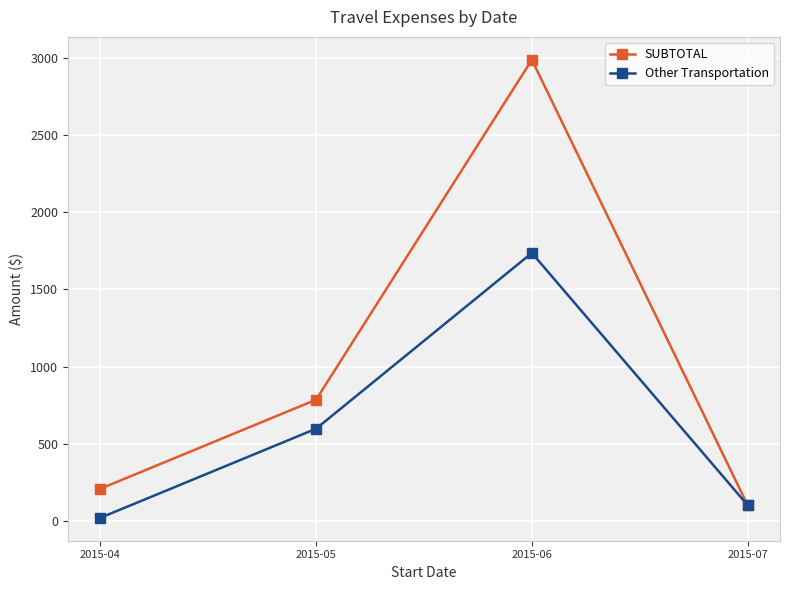

Reading left to right, list all the values displayed in this chart.

SUBTOTAL: 2015-04=210.0	2015-05=786.3	2015-06=2985.9	2015-07=103.7
Other Transportation: 2015-04=22.0	2015-05=598.5	2015-06=1736.0	2015-07=103.7